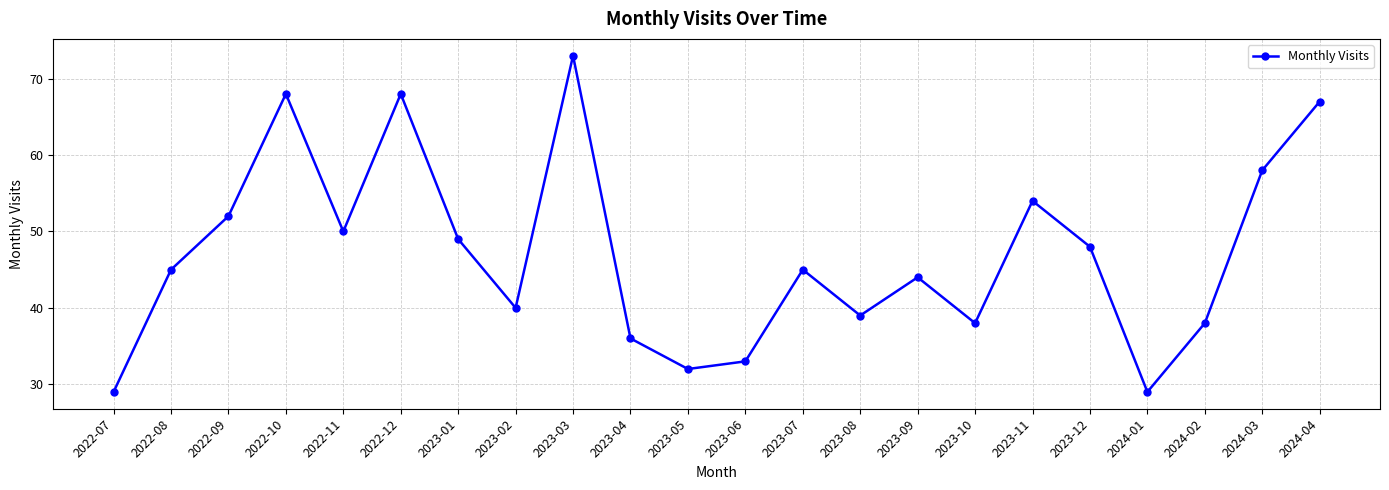

What is the difference between the maximum and minimum values?

44